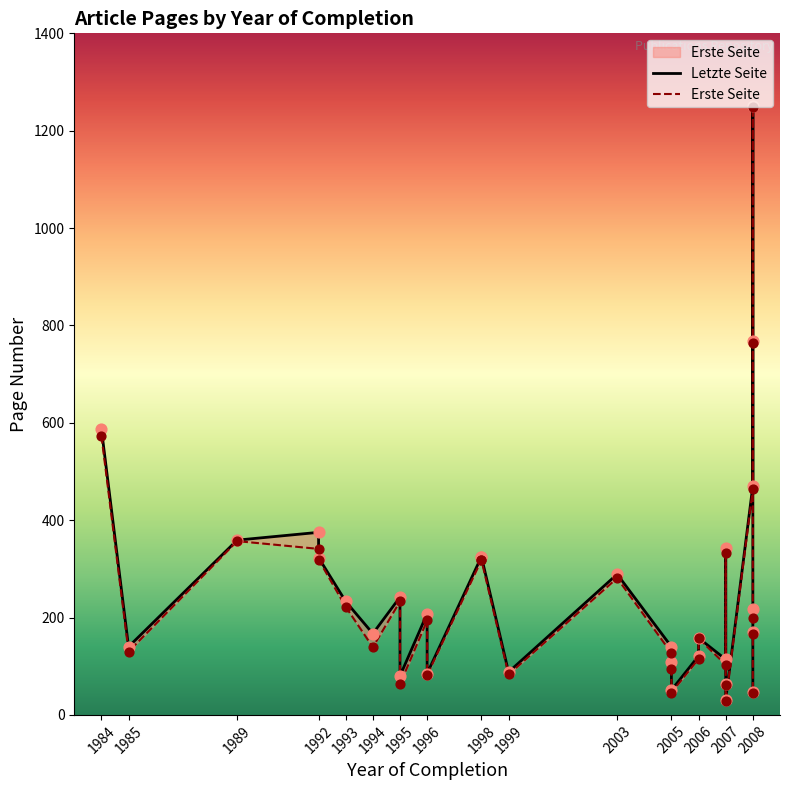

Is the value of Erste Seite at 1994 greater than the value of Letzte Seite at 2007?

Yes